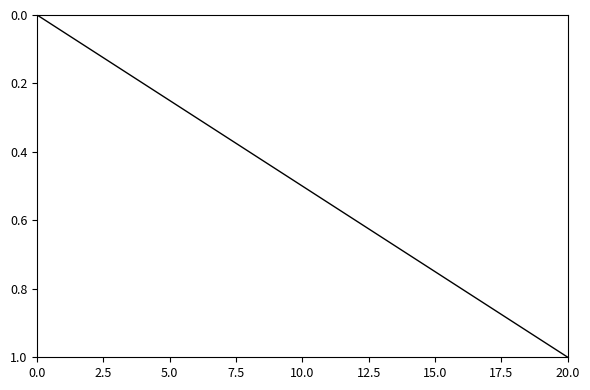

How many distinct data groups are displayed?

1